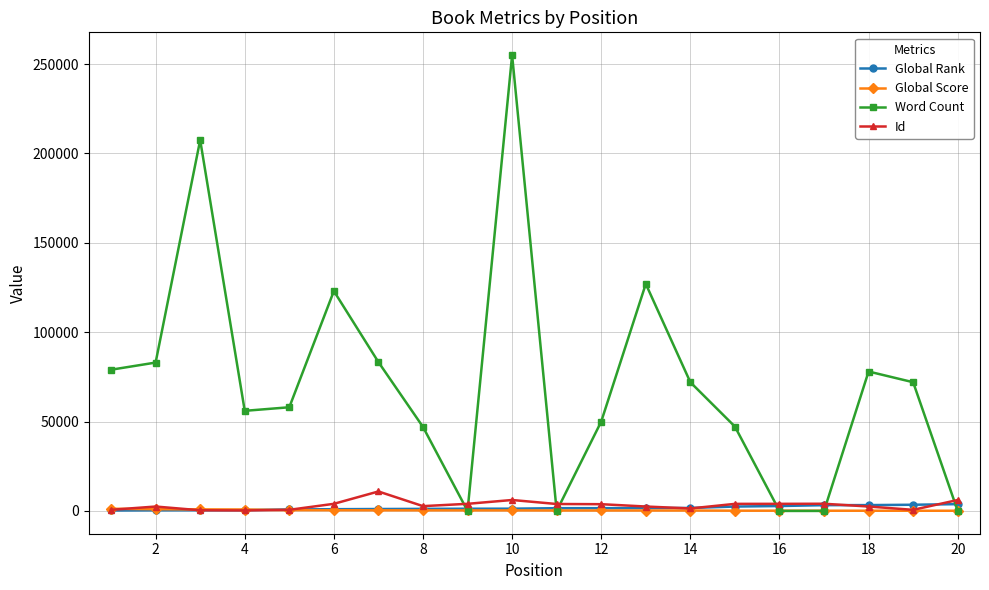

What is the sum of all Word Count values?

1437974